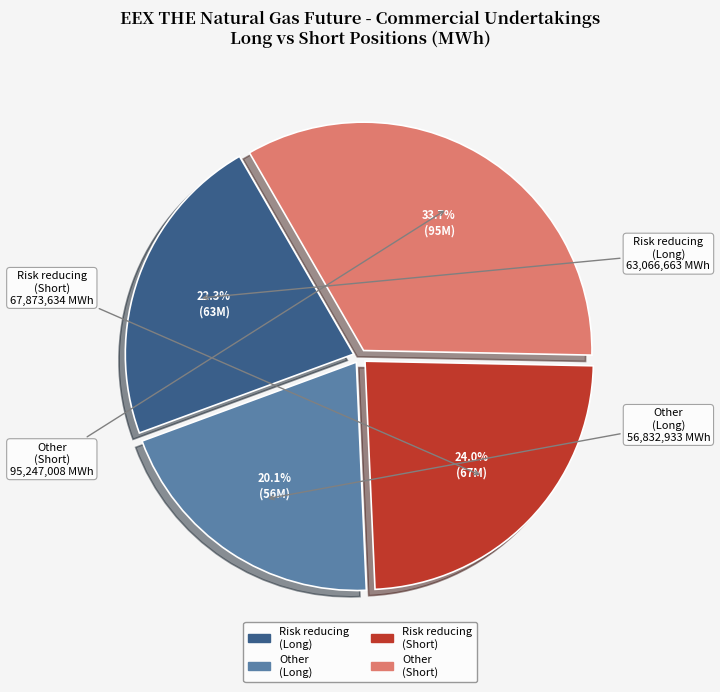

Is there any slice that represents more than half of the pie?

No